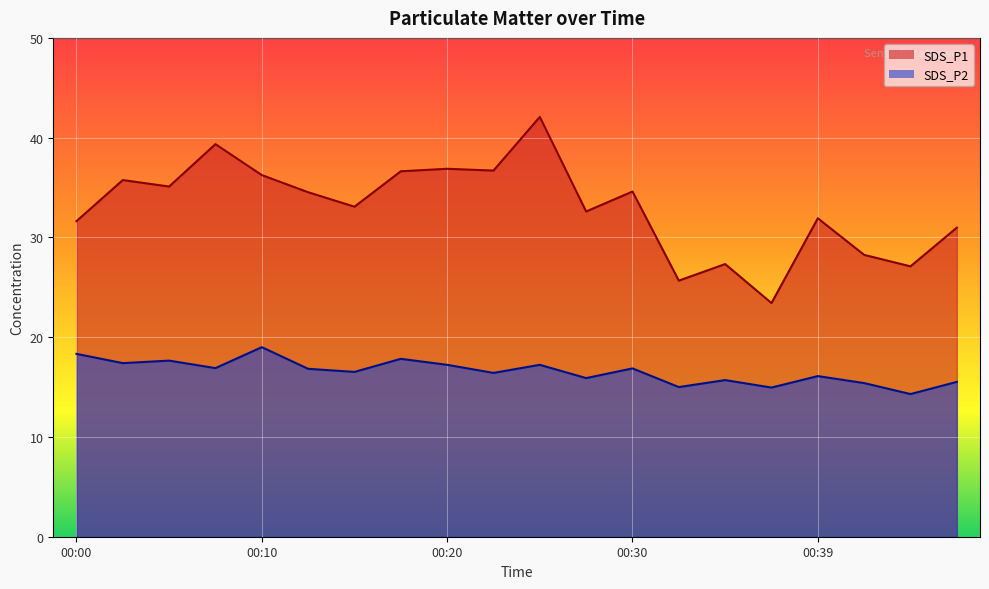

The SDS_P2 series shows 16.4 at 00:22. True or false?

True